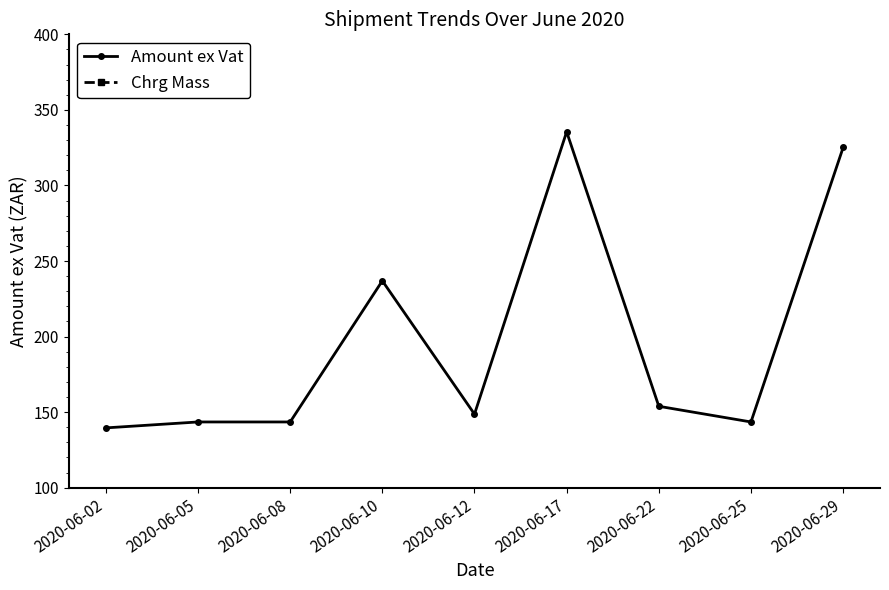

List the series in order of their overall mean, lowest first.

Chrg Mass, Amount ex Vat